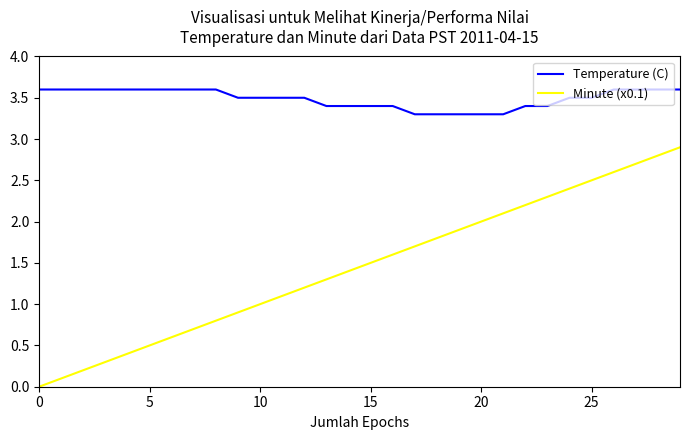

Rank the series by their average value, from highest to lowest.

Temperature (C), Minute (x0.1)